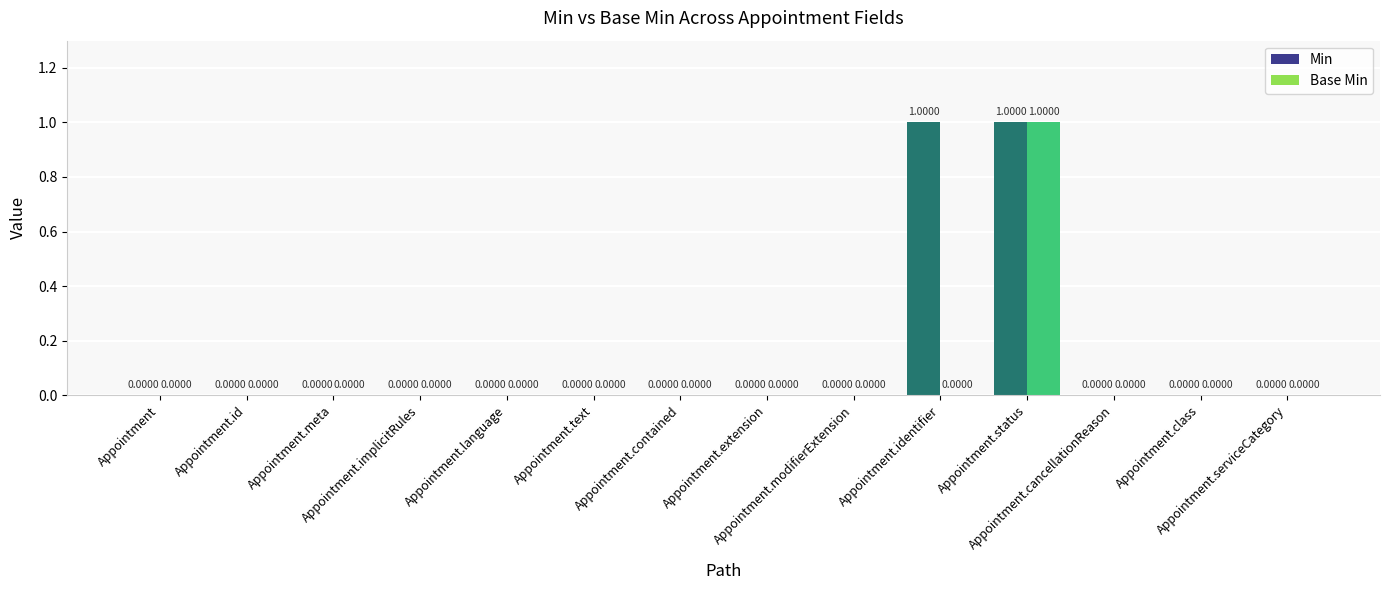

Which series has the largest total across all categories?

Min